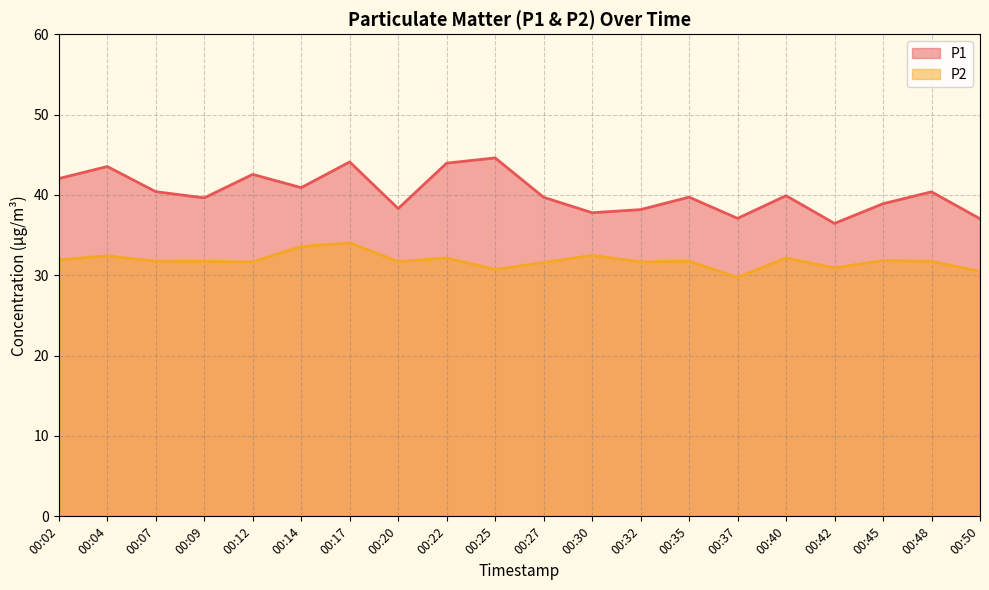

Reading left to right, extract all data points from this chart.

P1: 00:02=42.0	00:04=43.5	00:07=40.4	00:09=39.6	00:12=42.5	00:14=40.9	00:17=44.1	00:20=38.3	00:22=44.0	00:25=44.6	00:27=39.7	00:30=37.8	00:32=38.2	00:35=39.7	00:37=37.1	00:40=39.9	00:42=36.5	00:45=38.9	00:48=40.4	00:50=37.0
P2: 00:02=31.9	00:04=32.4	00:07=31.8	00:09=31.7	00:12=31.7	00:14=33.6	00:17=34.0	00:20=31.7	00:22=32.1	00:25=30.7	00:27=31.6	00:30=32.5	00:32=31.7	00:35=31.8	00:37=29.7	00:40=32.1	00:42=30.9	00:45=31.8	00:48=31.7	00:50=30.5